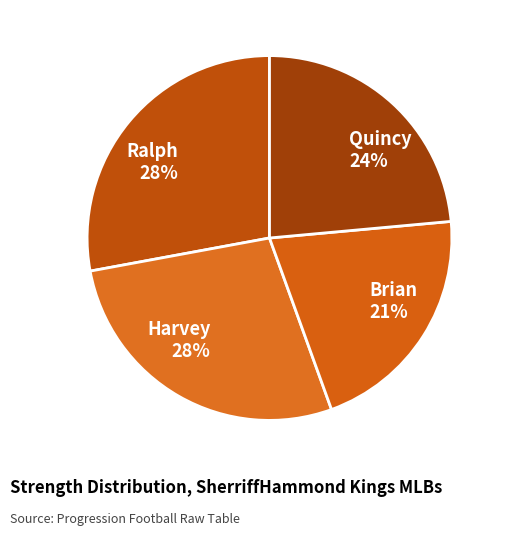

To the nearest percent, what percentage of the pie is Quincy?

24%